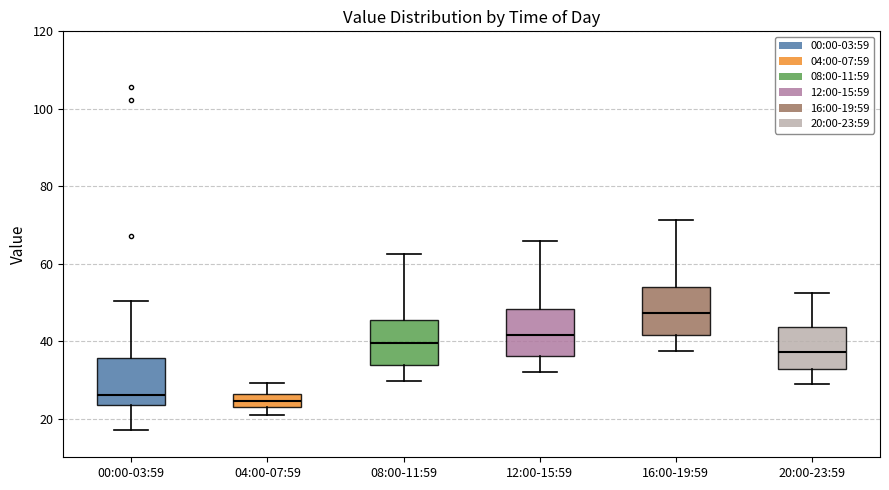

Where is the upper edge of the box for 00:00-03:59 on the y-axis? The values are not printed on the chart, so give them approximately, as read against the axis.

36